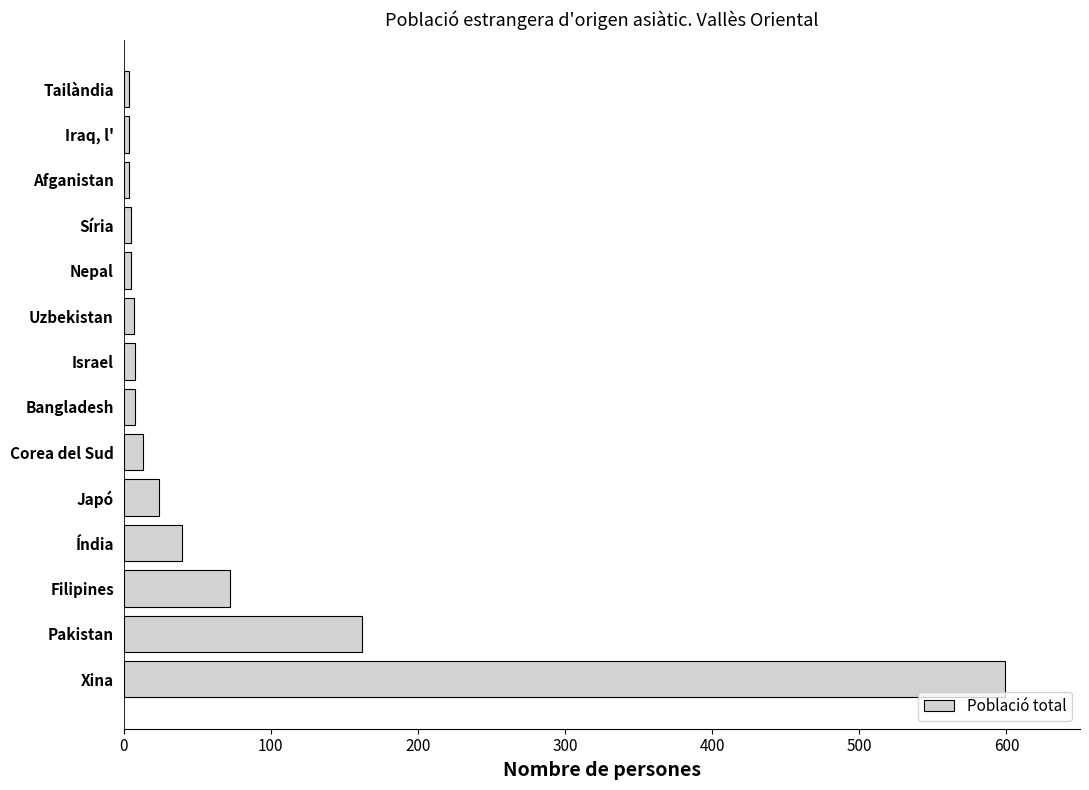

Between Filipines and Japó, which is larger?

Filipines